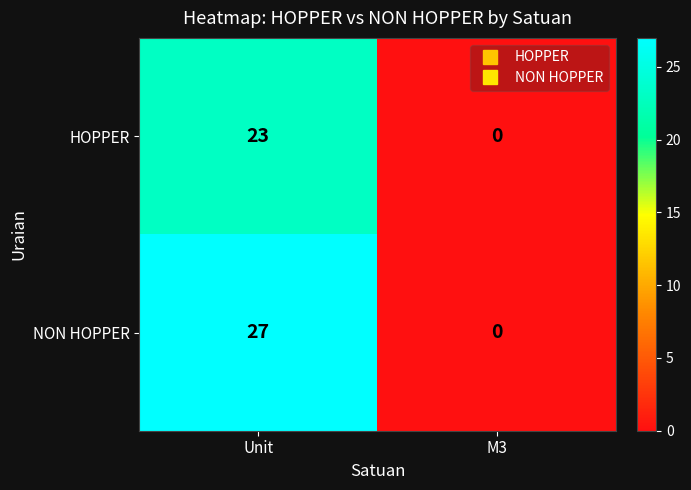

Reading left to right, list all the values displayed in this chart.

HOPPER: Unit=23	M3=0
NON HOPPER: Unit=27	M3=0